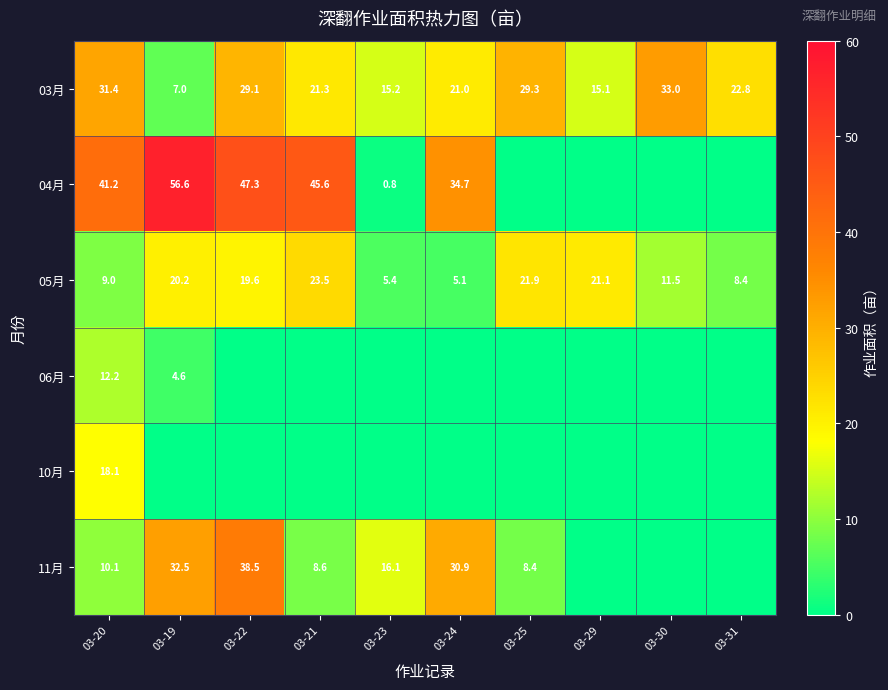

Is it true that 05月 equals 20.2 at 03-19?

True